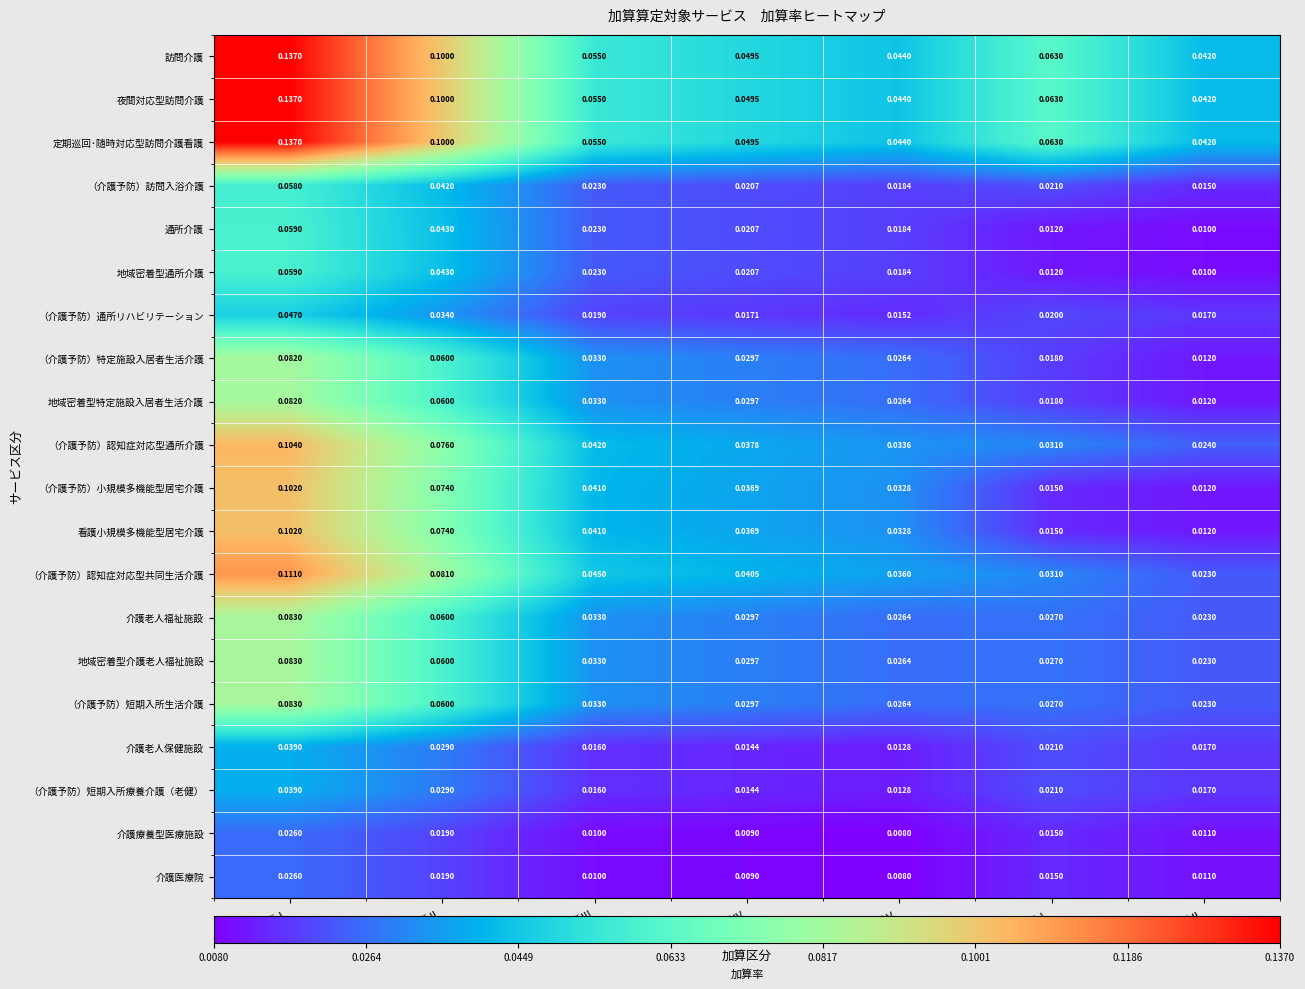

Is the value of （介護予防）訪問入浴介護 at 加算Ⅳ greater than the value of 地域密着型特定施設入居者生活介護 at 特定加算Ⅱ?

Yes